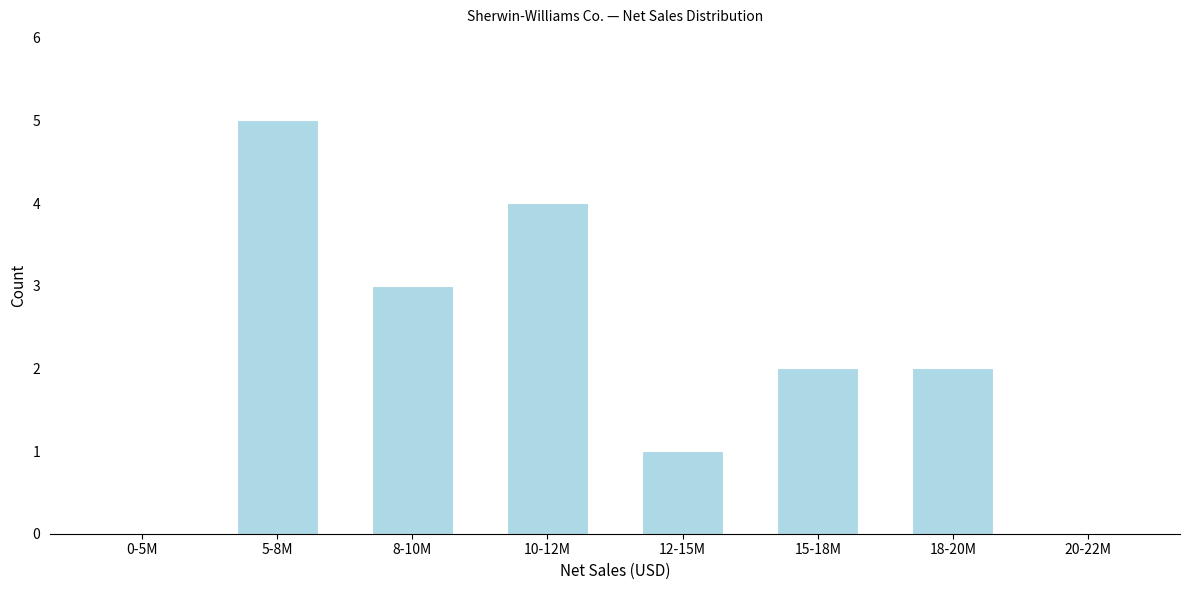

Reading left to right, list all the values displayed in this chart.

0-5M=0	5-8M=5	8-10M=3	10-12M=4	12-15M=1	15-18M=2	18-20M=2	20-22M=0